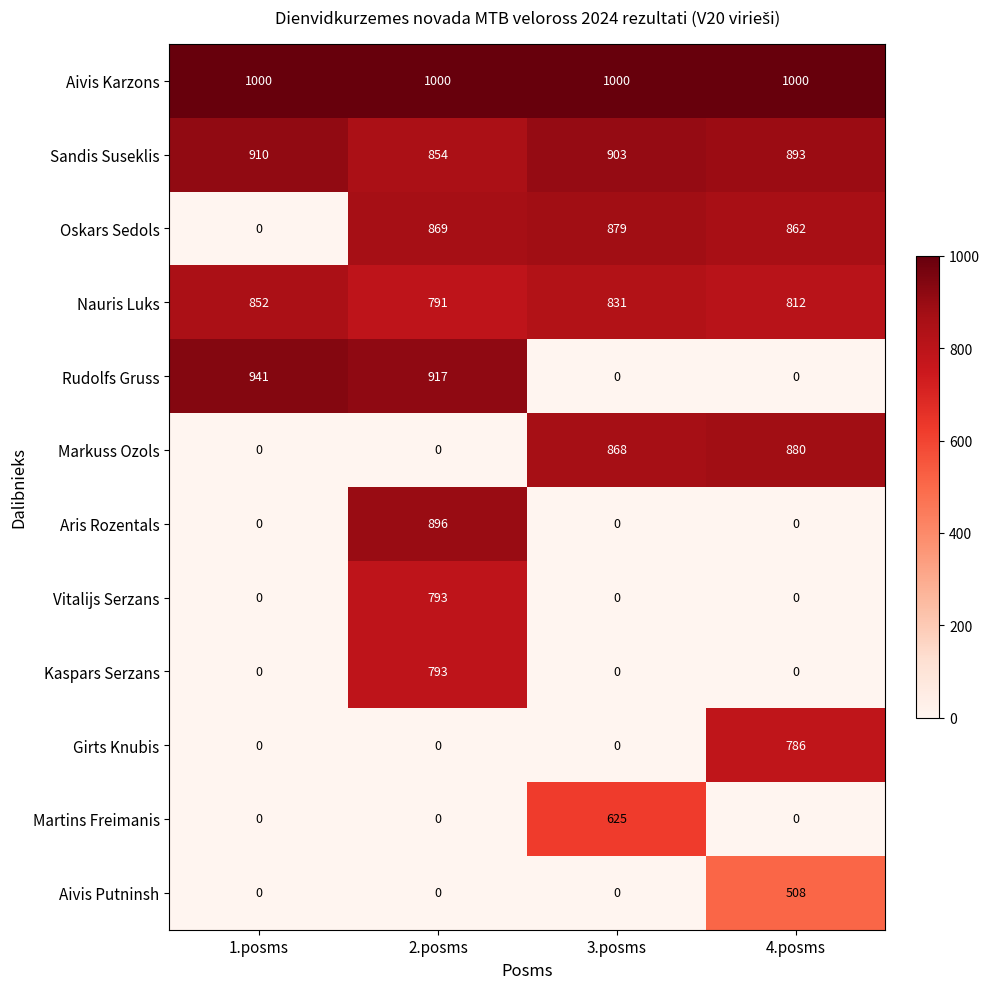

Between 2.posms and 4.posms, which series saw the biggest shift?

Rudolfs Gruss